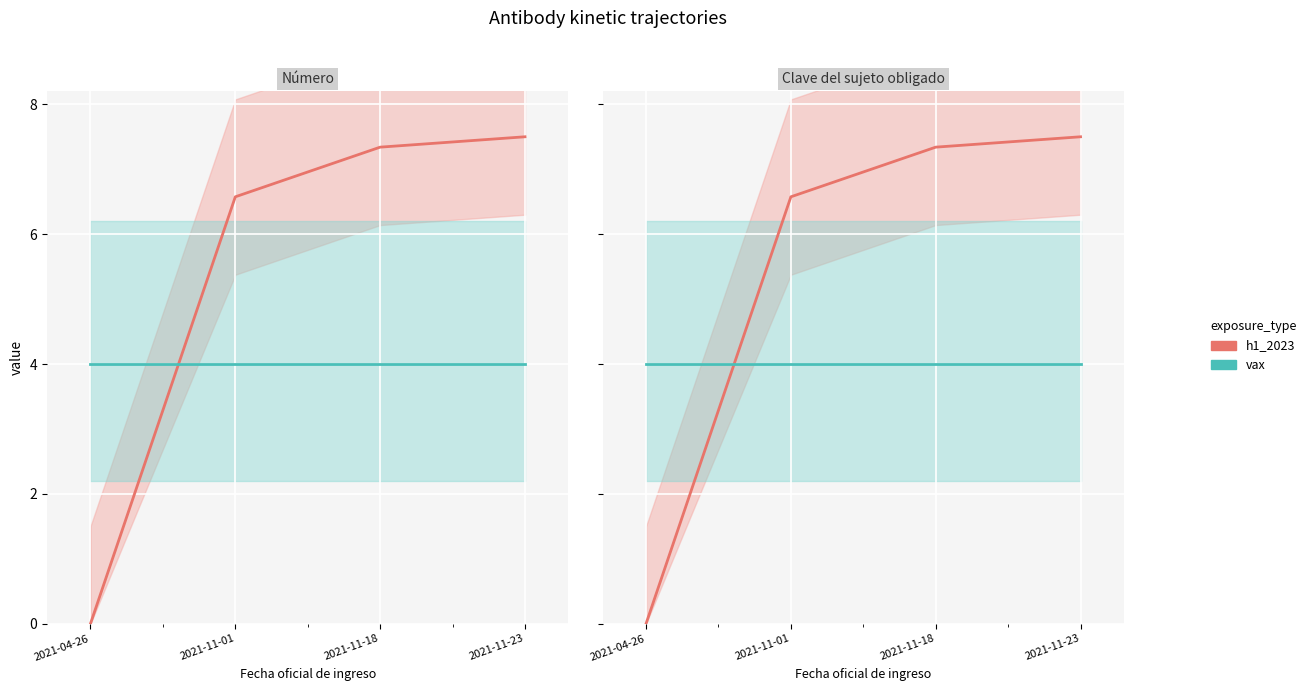

Between 2021-11-23 and 2021-11-01, which is larger?

2021-11-23